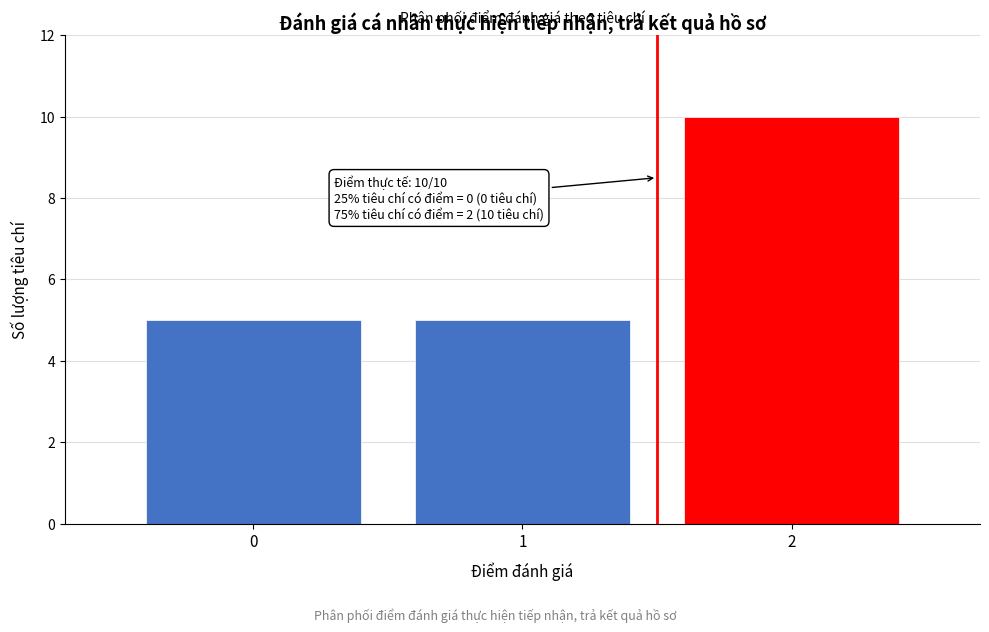

Which range on the x-axis has the tallest bar?

1.5 to 2.5